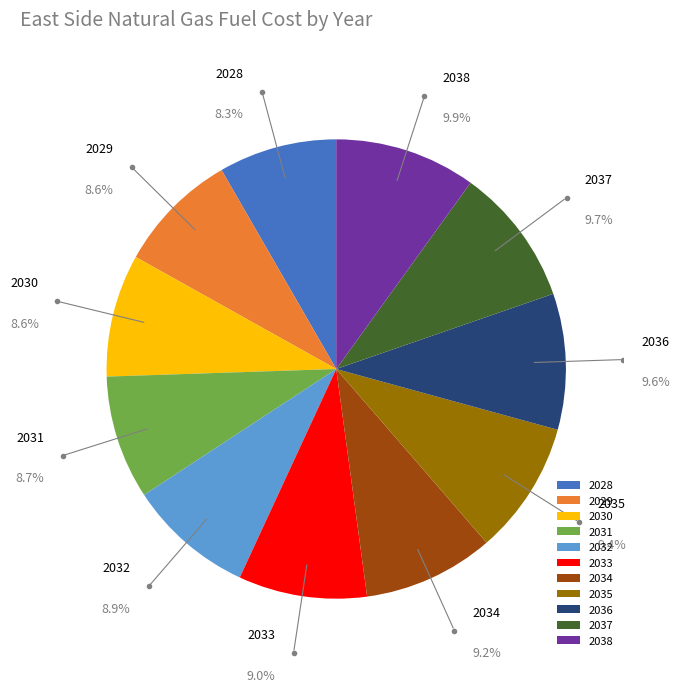

What percentage is the 2036 slice, to the nearest percent?

10%